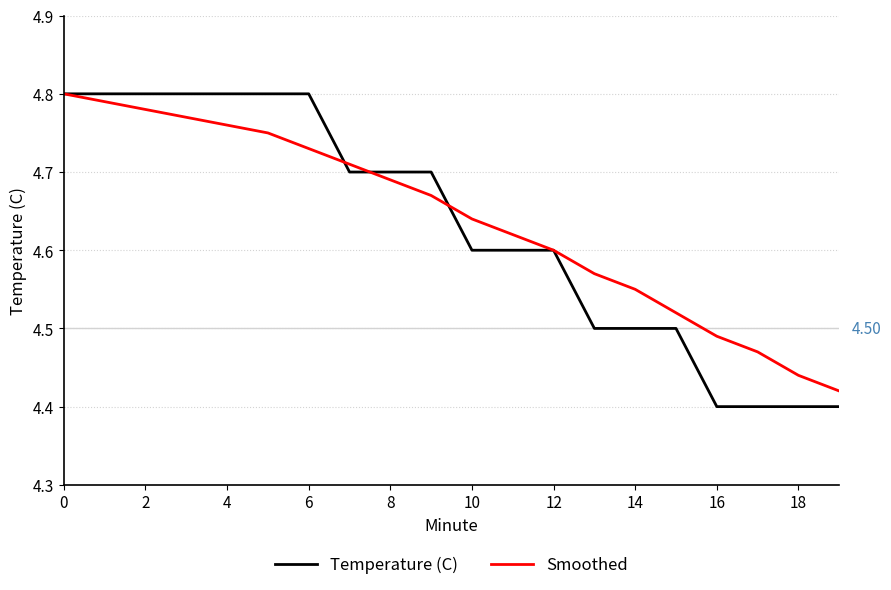

Which series has the largest range (max minus min)?

Temperature (C)